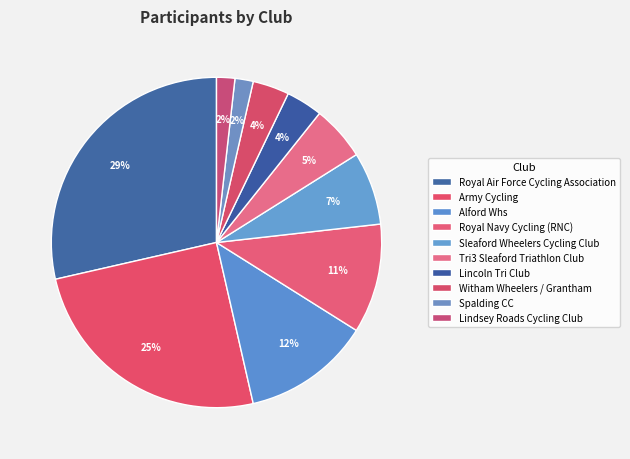

Count the number of slices in the pie.

10